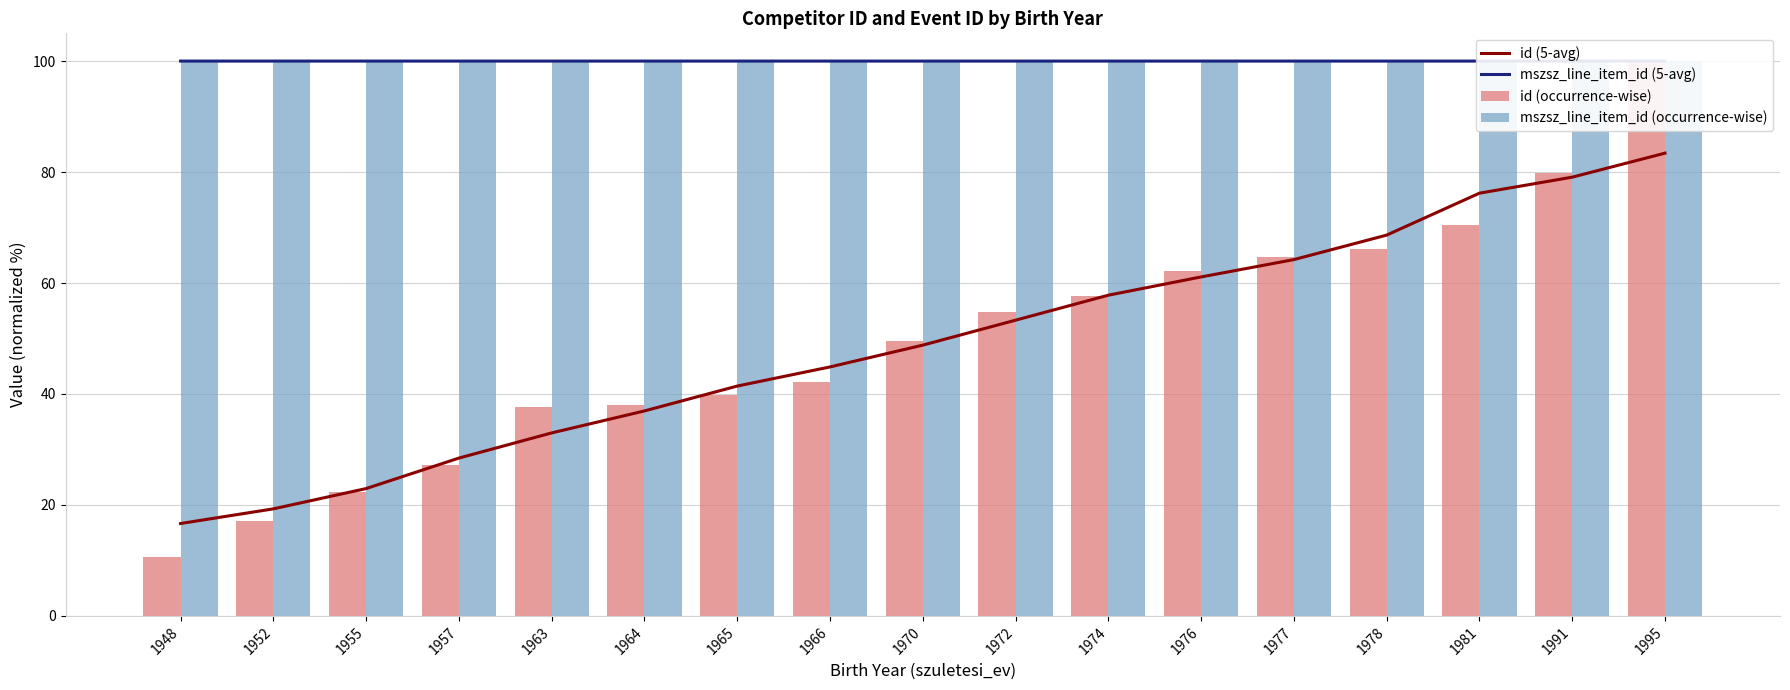

True or false: id (5-avg) has a value of 26.2 at 1952.

False